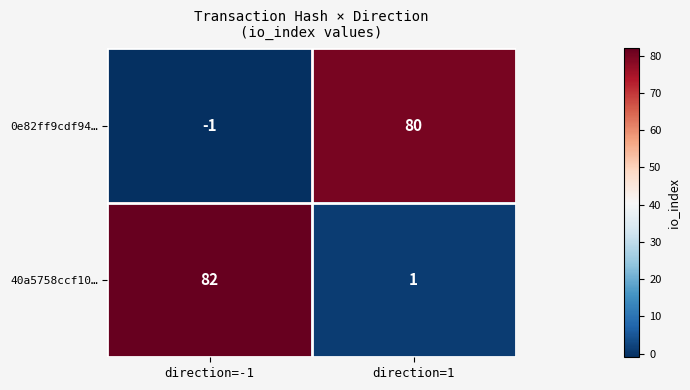

Which series has the largest total across all categories?

40a5758ccf10…